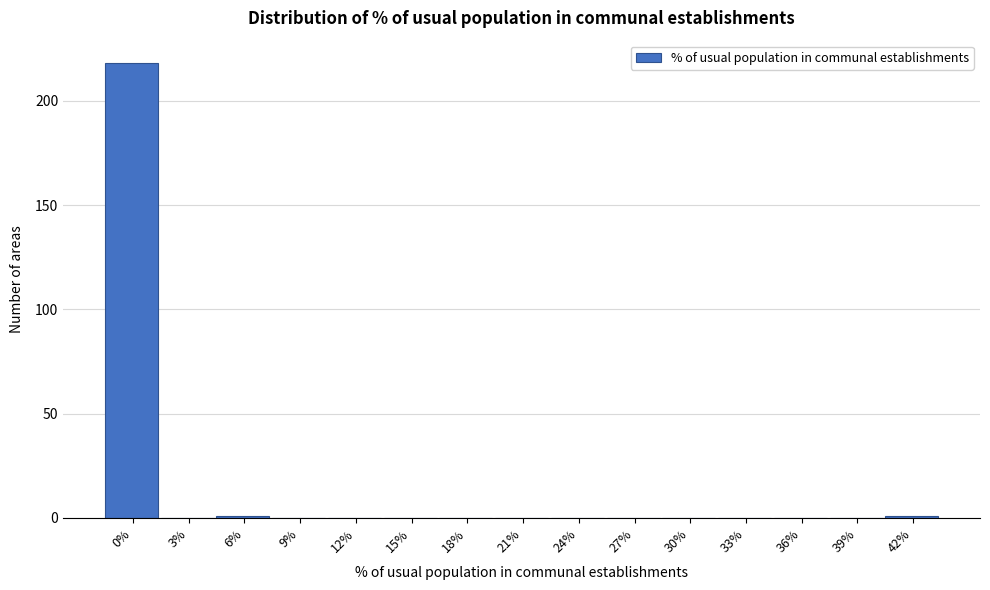

Reading right to left, list all the values displayed in this chart.

42%=1	39%=0	36%=0	33%=0	30%=0	27%=0	24%=0	21%=0	18%=0	15%=0	12%=0	9%=0	6%=1	3%=0	0%=218